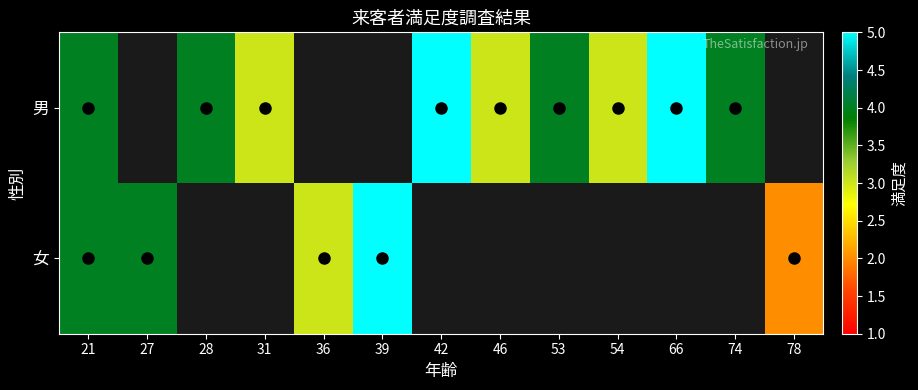

What is the difference between the maximum and minimum values in the 男 series?

2.0